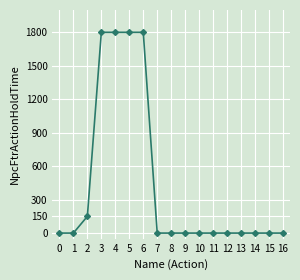

The value at 0 is 1102. True or false?

False